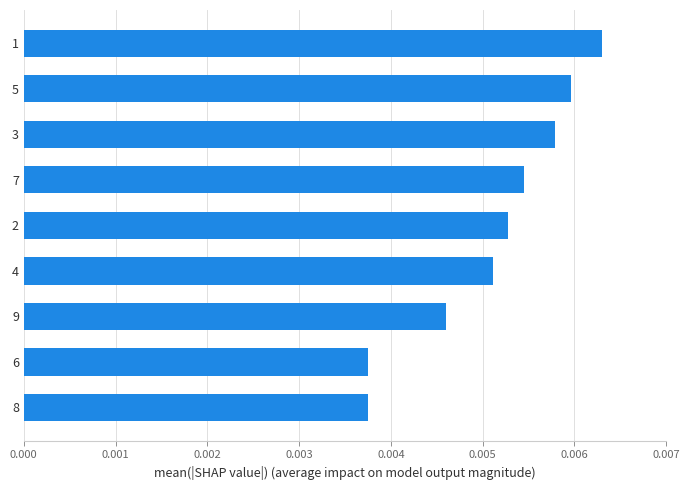

Which has a higher value, 5 or 8?

5